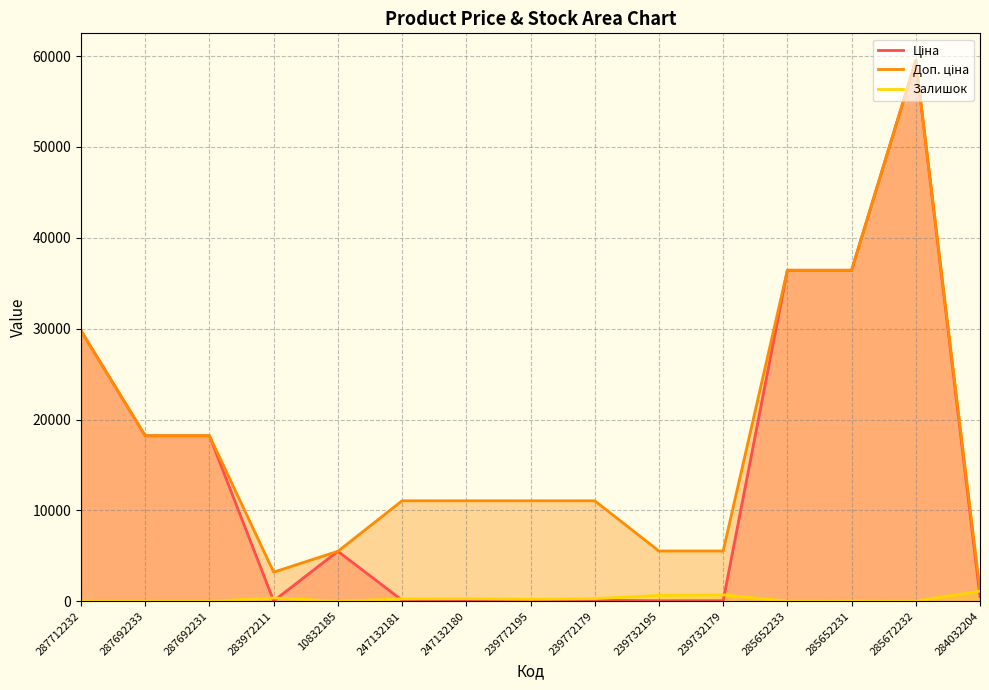

Rank the series at 10832185 from highest to lowest value.

Ціна, Доп. ціна, Залишок